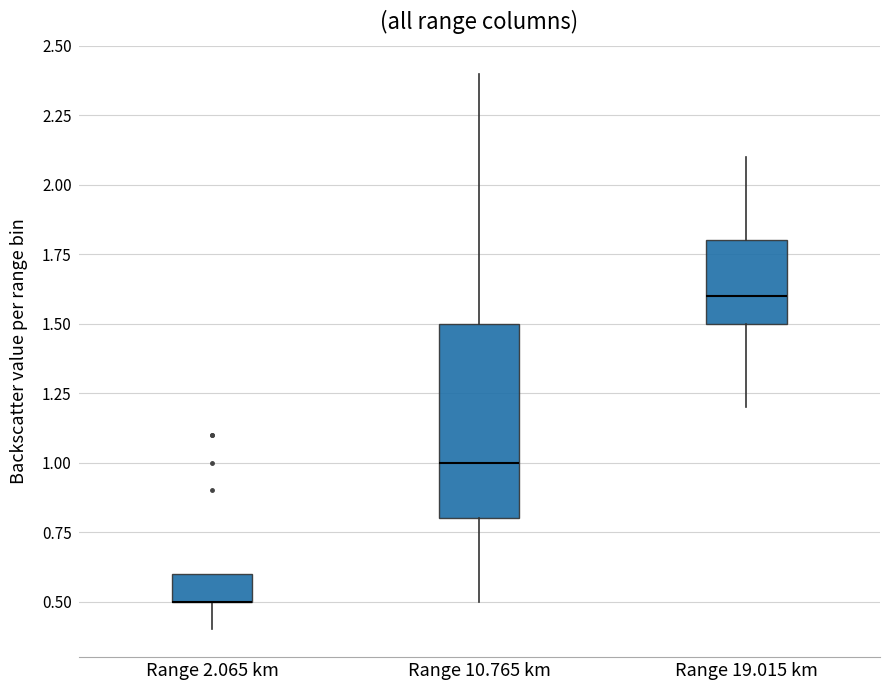

Reading left to right, read every box against the y-axis: the position of its median line, the range the box covers, and the ends of its whiskers. The values are not printed on the chart, so give them approximately, as read against the axis.

Range 2.065 km: median 0.5 (drawn on the box's lower edge), box 0.5 to 0.6, whiskers 0.4 to 0.6
Range 10.765 km: median 1.0, box 0.8 to 1.5, whiskers 0.5 to 2.4
Range 19.015 km: median 1.6, box 1.5 to 1.8, whiskers 1.2 to 2.1